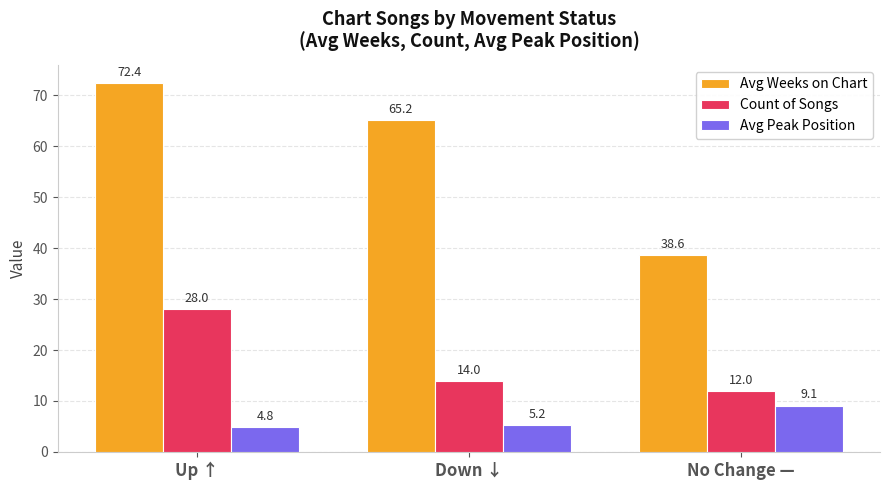

What are all the series names shown in the legend?

Avg Weeks on Chart, Count of Songs, Avg Peak Position